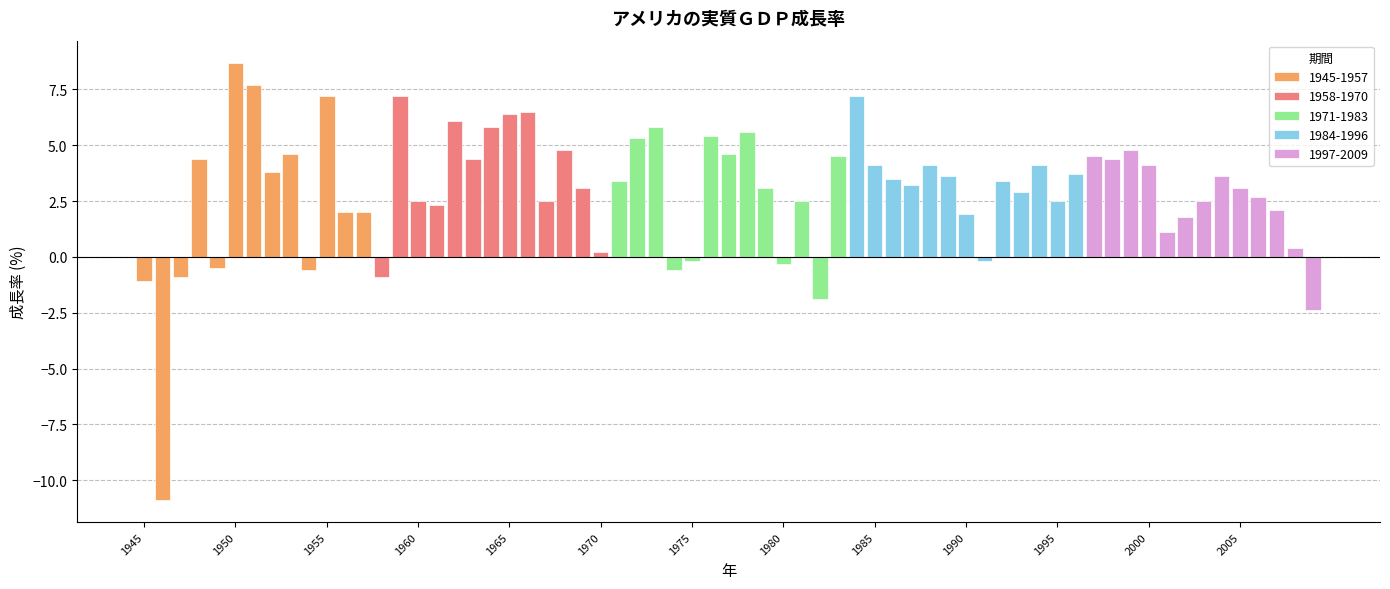

Which series has the largest total across all categories?

1958-1970